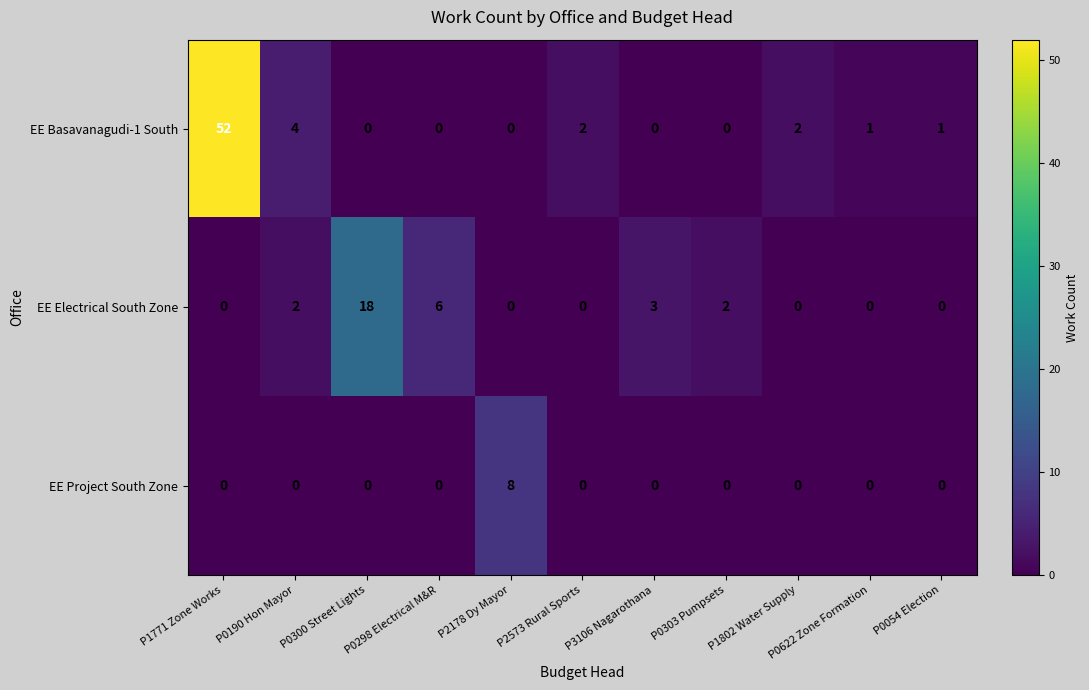

Which series has the largest total across all categories?

EE Basavanagudi-1 South